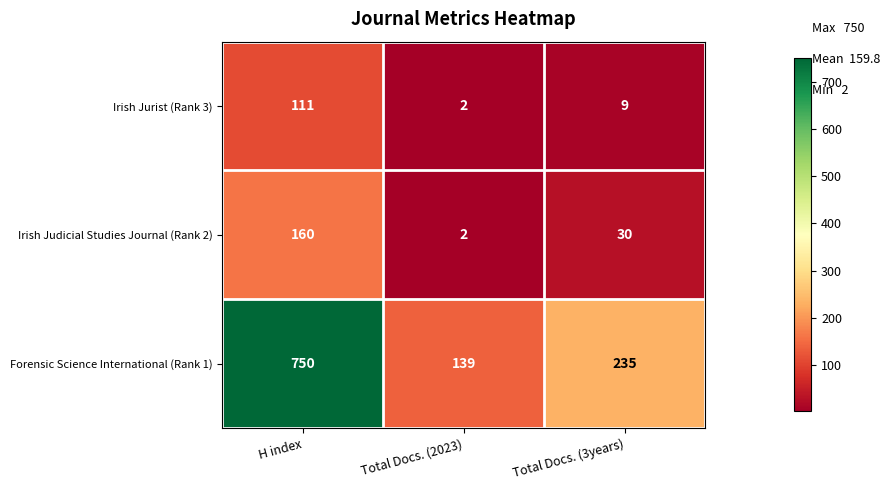

What is the approximate value of Irish Jurist (Rank 3) at H index, to the nearest 10?

110